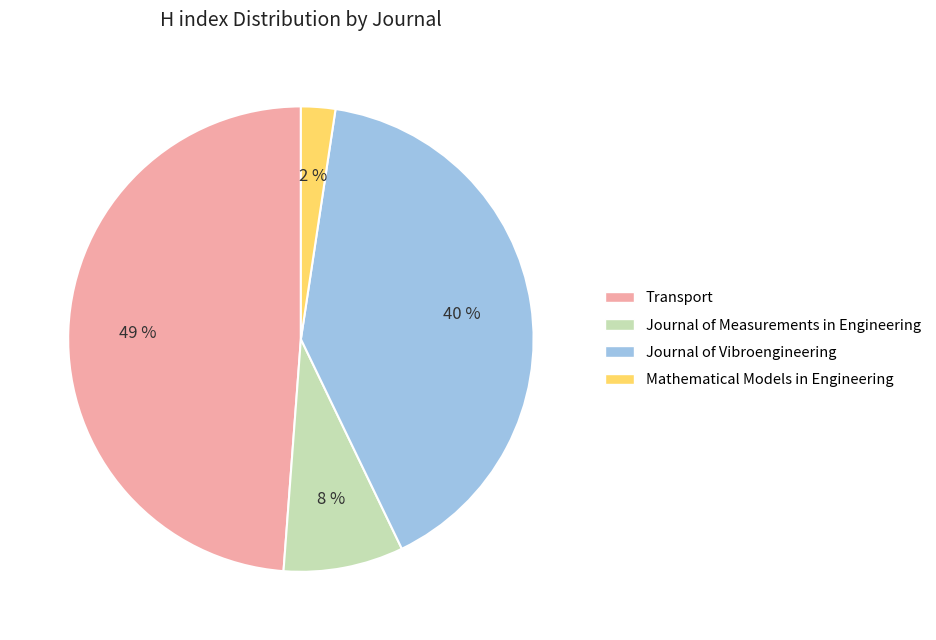

The Transport slice represents 38% of the pie. True or false?

False